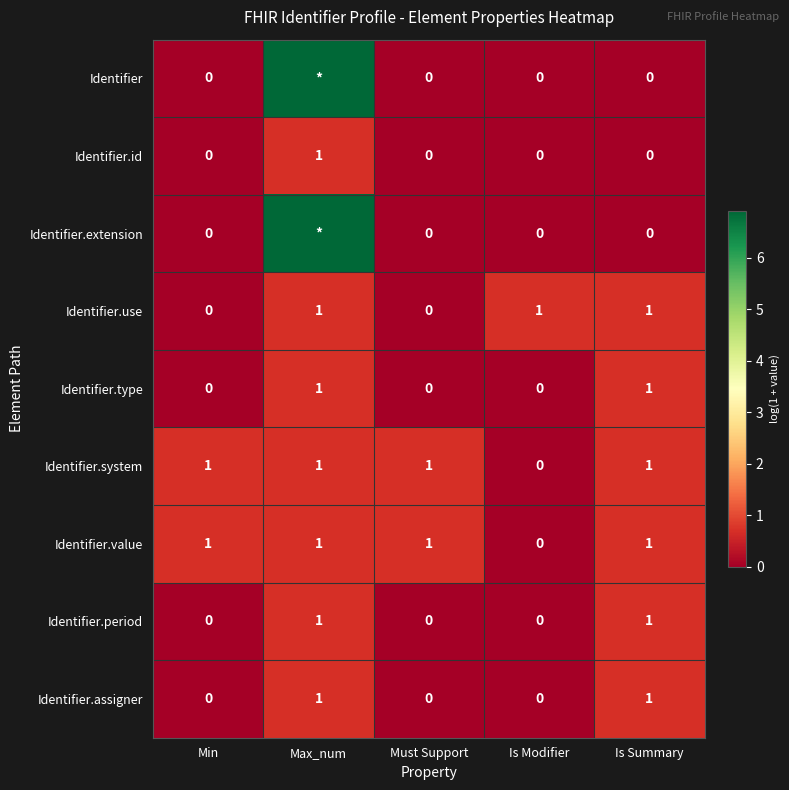

Is the value of Identifier.period at Is Summary greater than the value of Identifier.assigner at Is Modifier?

Yes